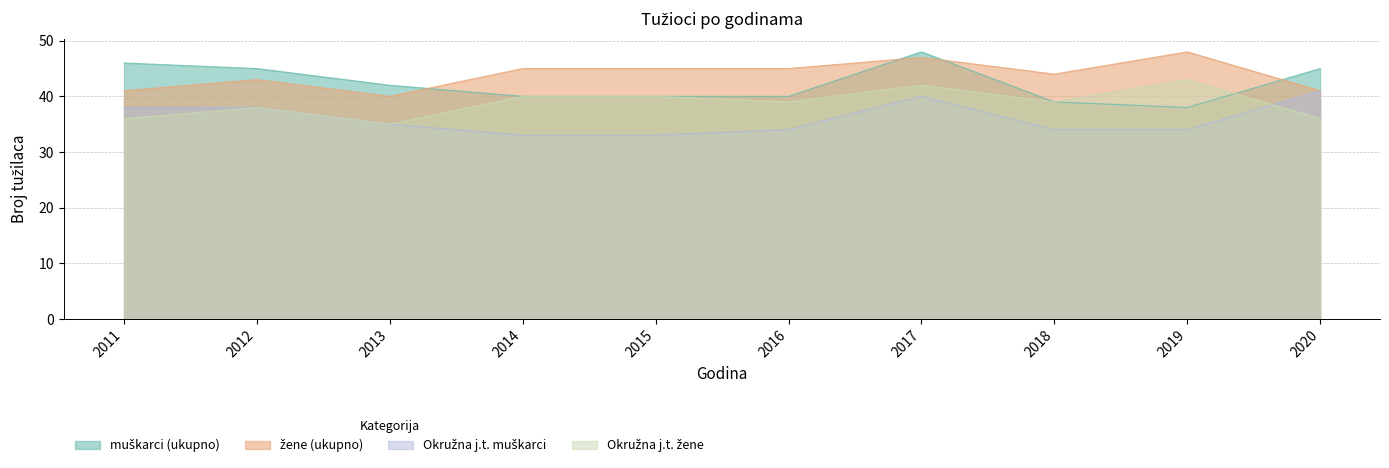

Rank the series by their maximum value, from highest to lowest.

muškarci (ukupno), žene (ukupno), Okružna j.t. žene, Okružna j.t. muškarci